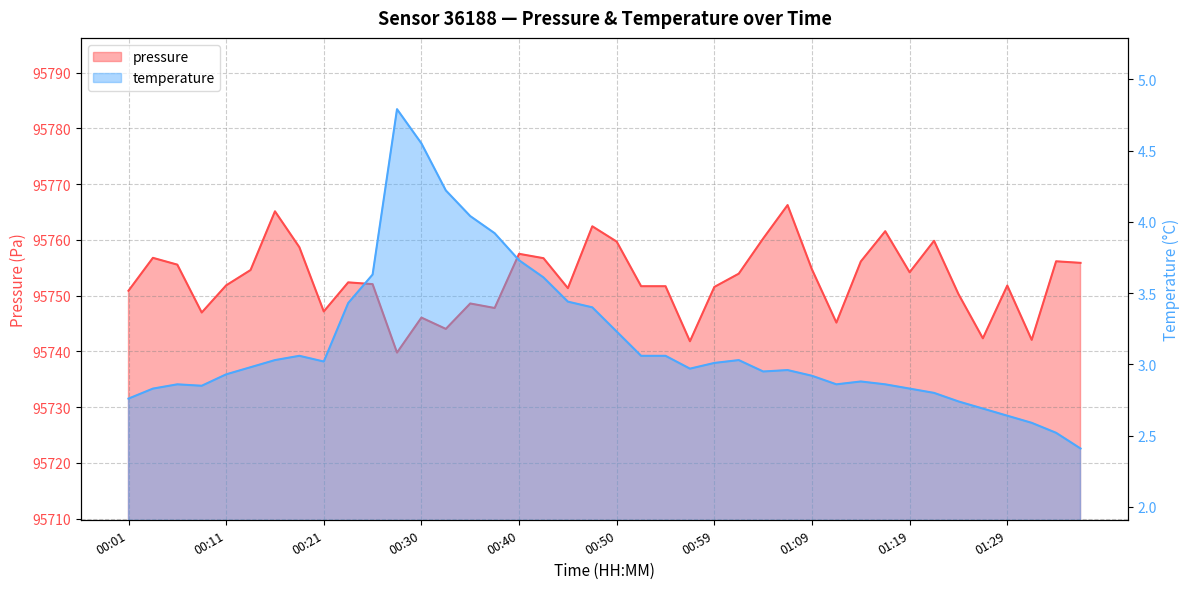

At which label is temperature closest to 3?

00:59